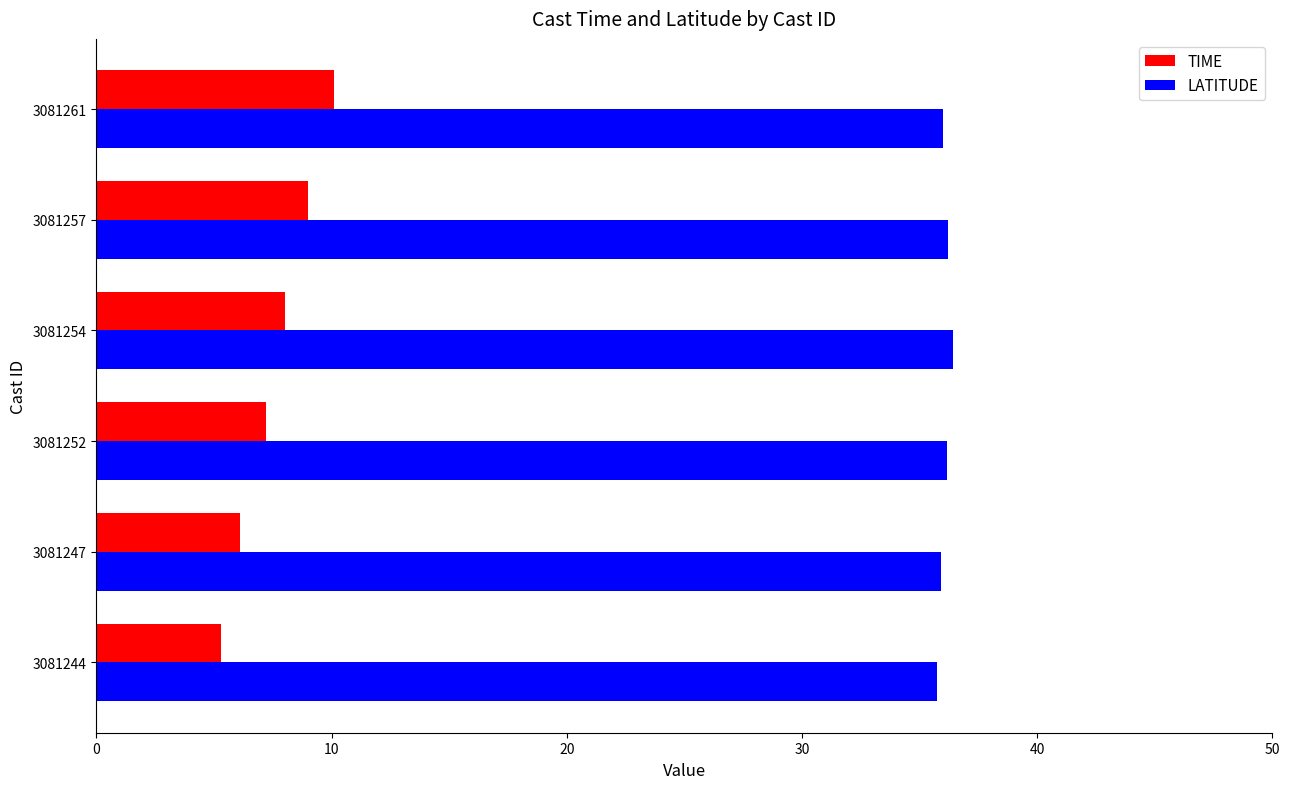

Which series has the widest spread of values?

TIME